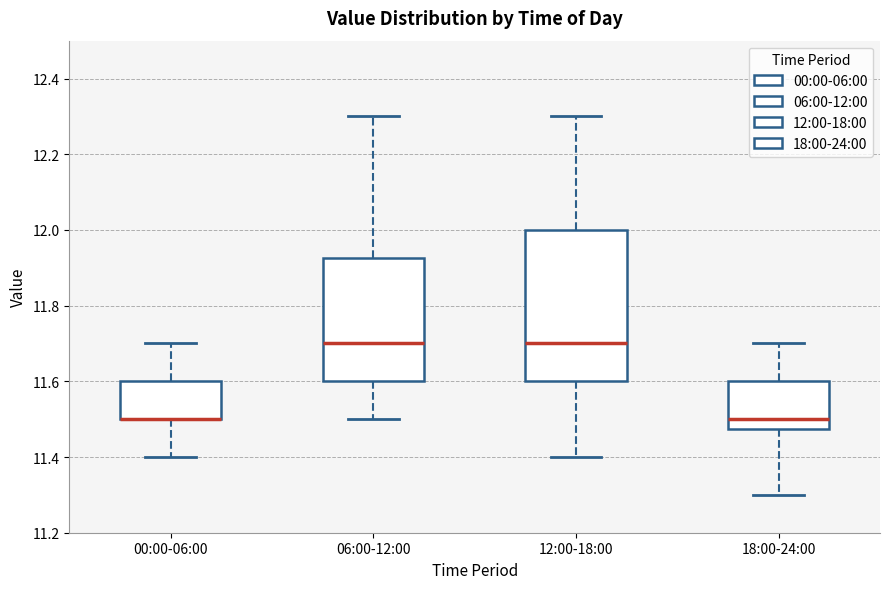

Reading left to right, read every box against the y-axis: the position of its median line, the range the box covers, and the ends of its whiskers. The values are not printed on the chart, so give them approximately, as read against the axis.

00:00-06:00: median 11.50 (drawn on the box's lower edge), box 11.50 to 11.60, whiskers 11.40 to 11.70
06:00-12:00: median 11.70, box 11.60 to 11.92, whiskers 11.50 to 12.30
12:00-18:00: median 11.70, box 11.60 to 12.00, whiskers 11.40 to 12.30
18:00-24:00: median 11.50, box 11.48 to 11.60, whiskers 11.30 to 11.70